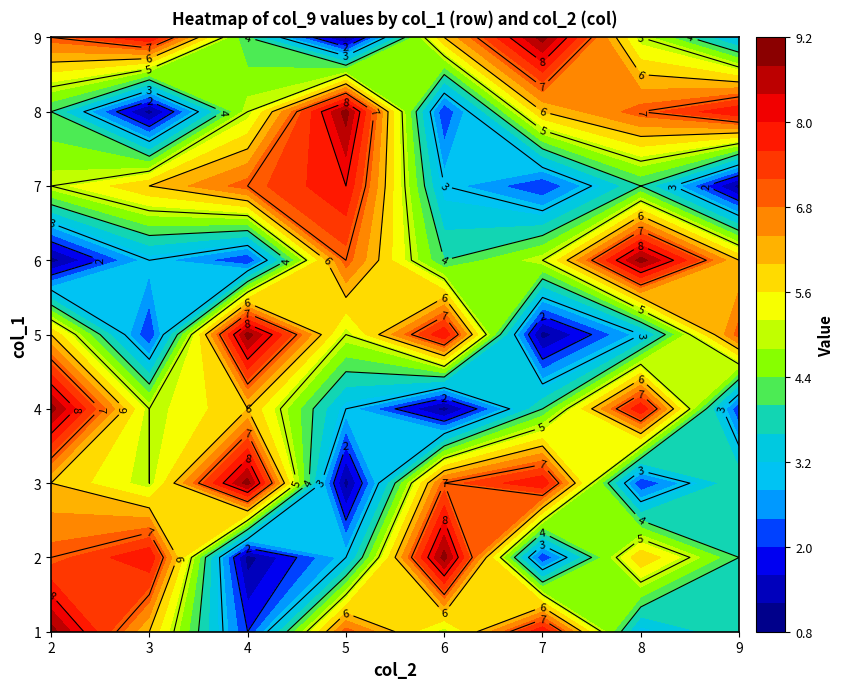

What is the approximate value of 8 at 6?

2